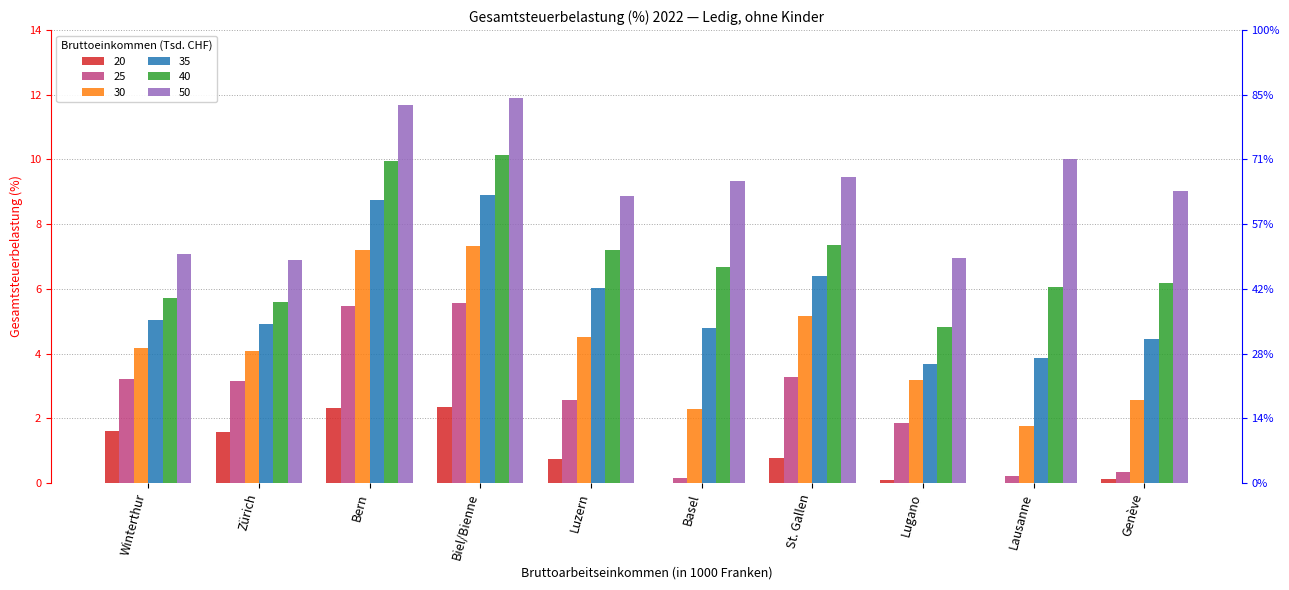

What is the difference between the 50 values at Basel and Lausanne?

0.7